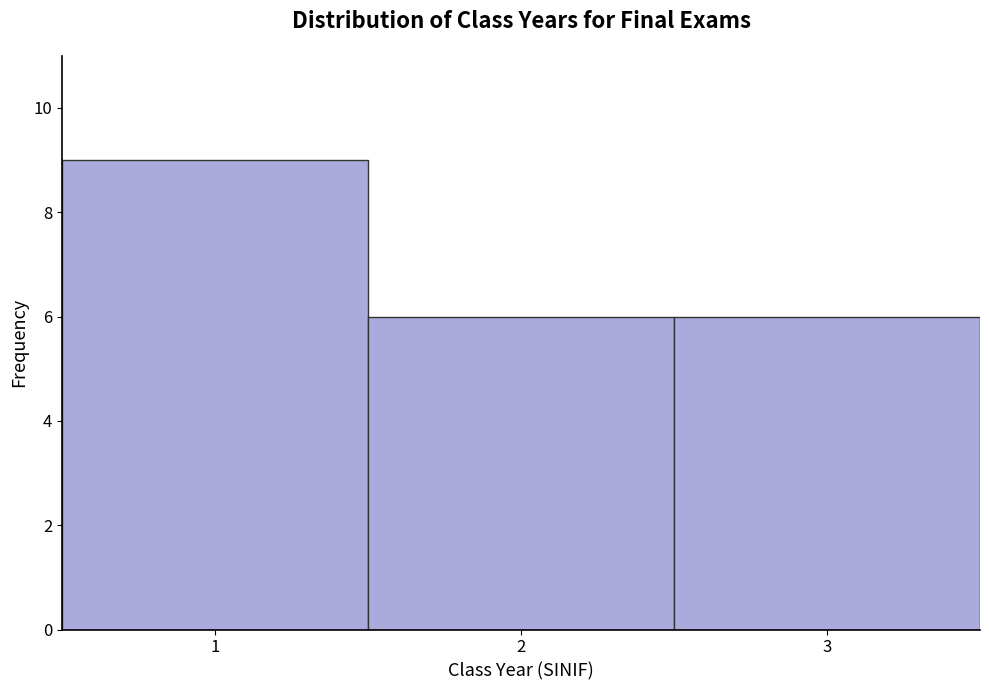

Reading left to right, transcribe this chart: for each bar, give the range it covers on the x-axis and its height. The values are not printed on the chart, so give them approximately, as read against the axis.

0.5 to 1.5: 9
1.5 to 2.5: 6
2.5 to 3.5: 6